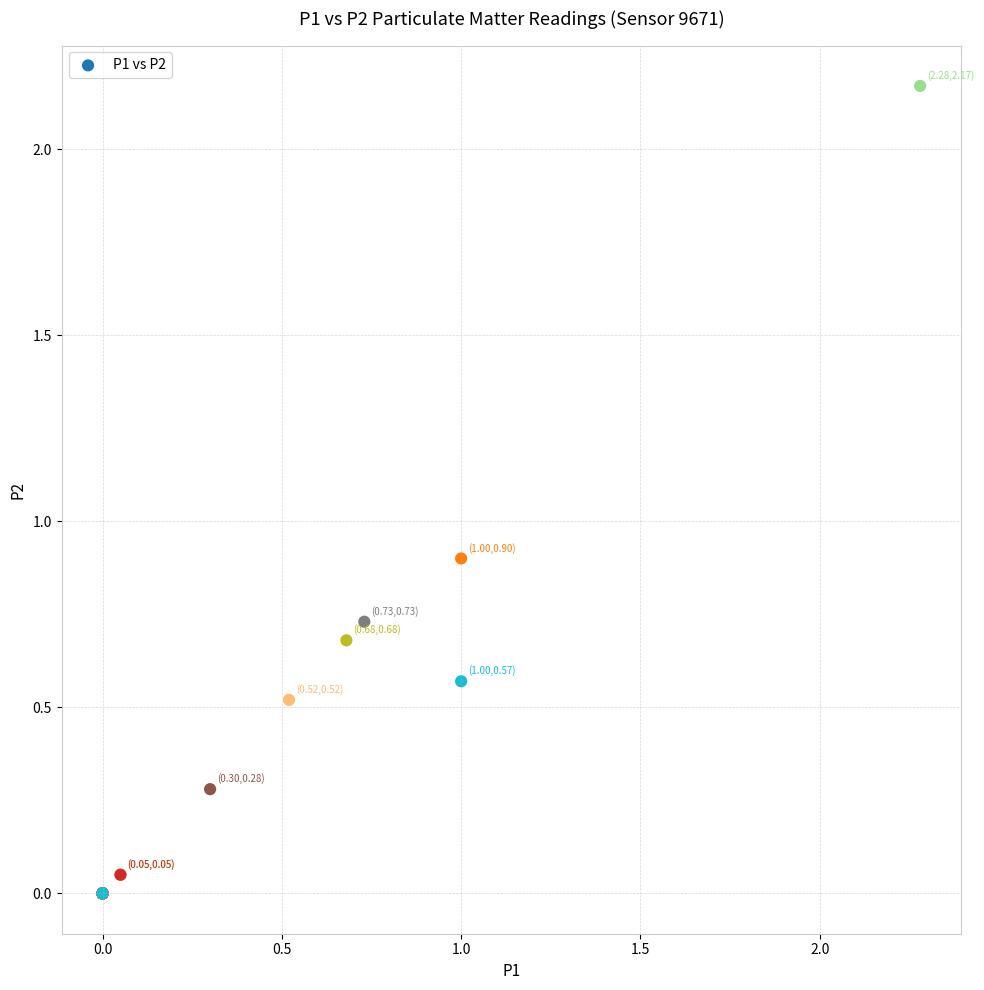

What Y value in the scatter plot is closest to 1?

0.9